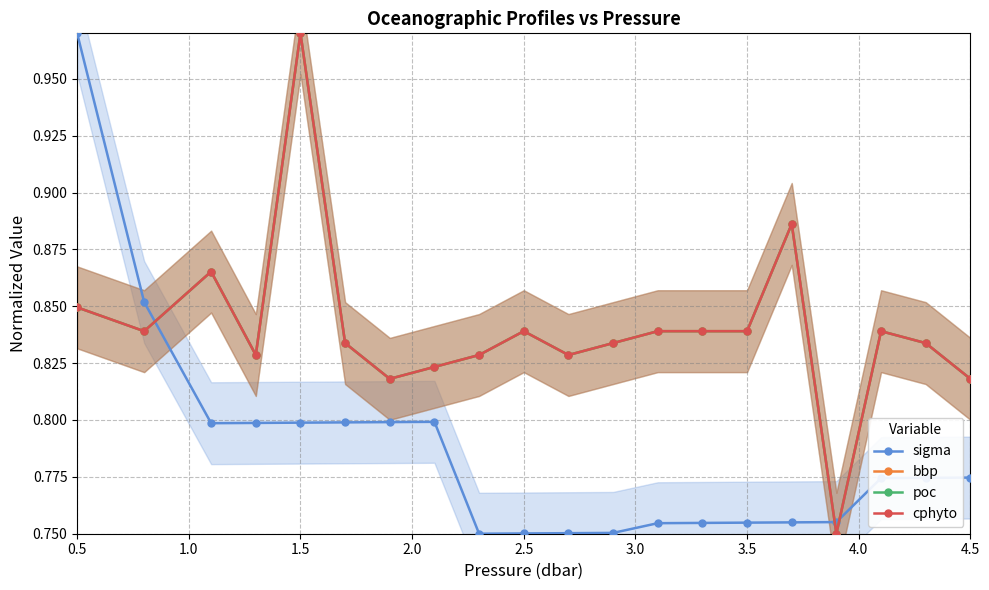

Which series has the widest spread of values?

sigma